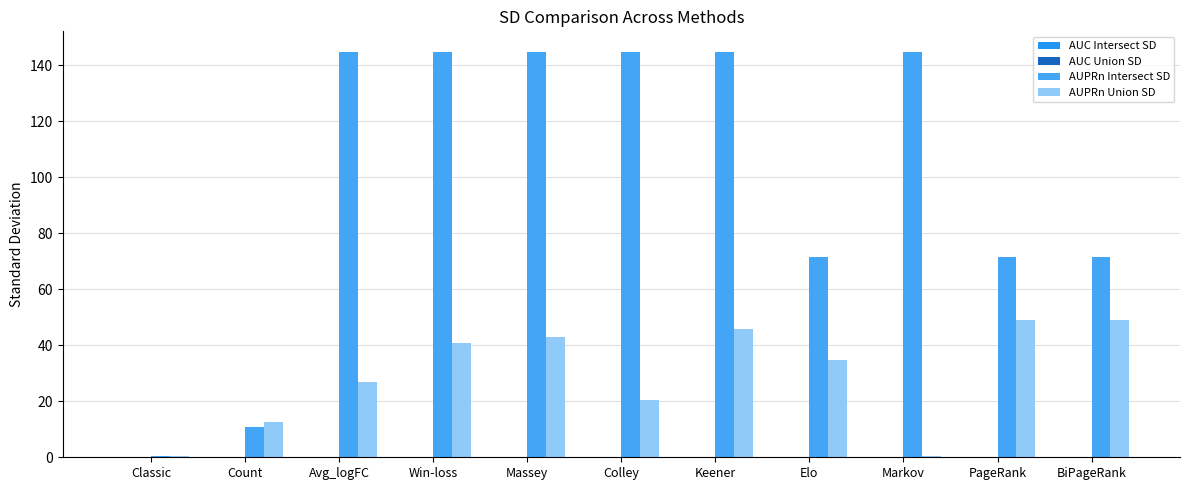

Count the number of data series in this chart.

4